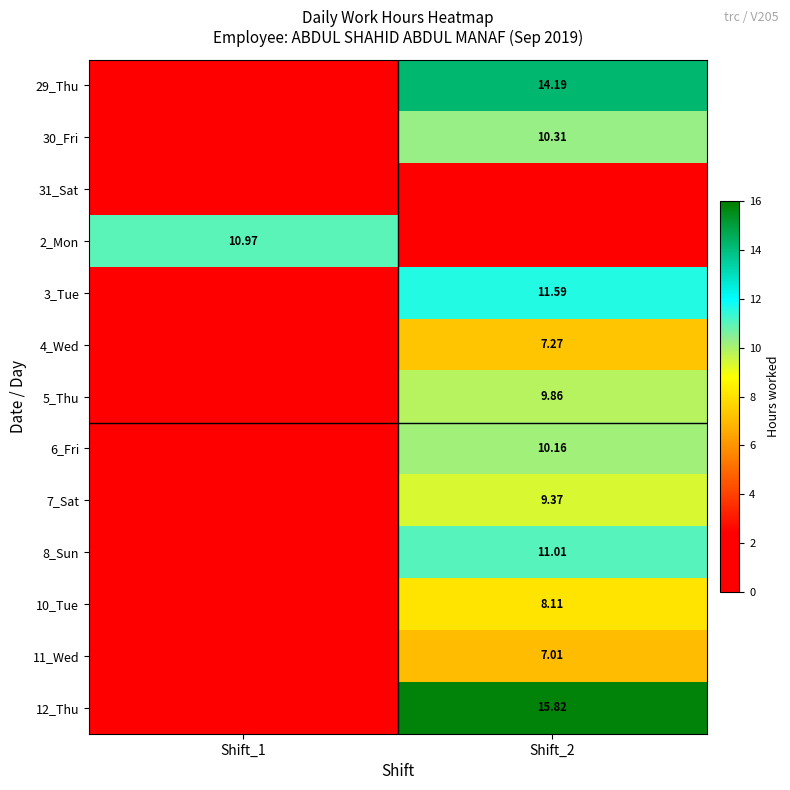

What is the highest value of the 8_Sun series?

11.0